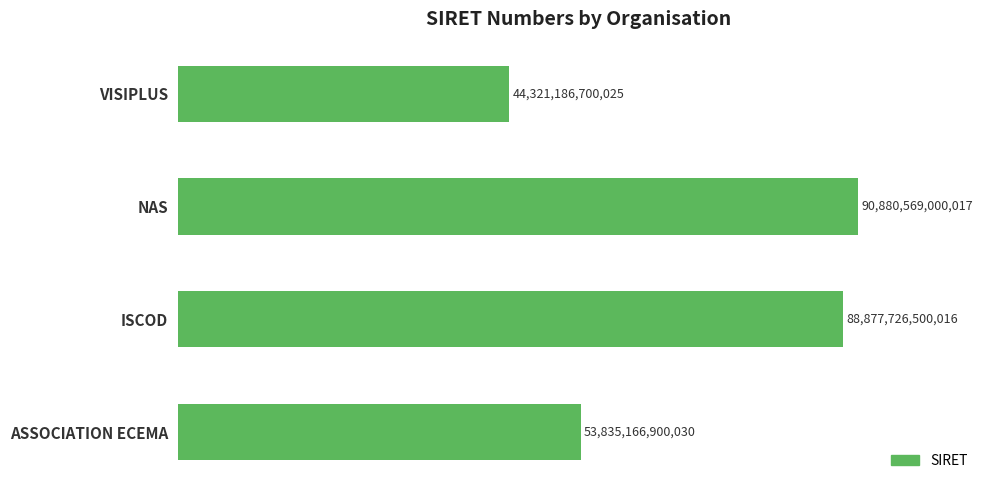

Does the chart contain any negative values?

No